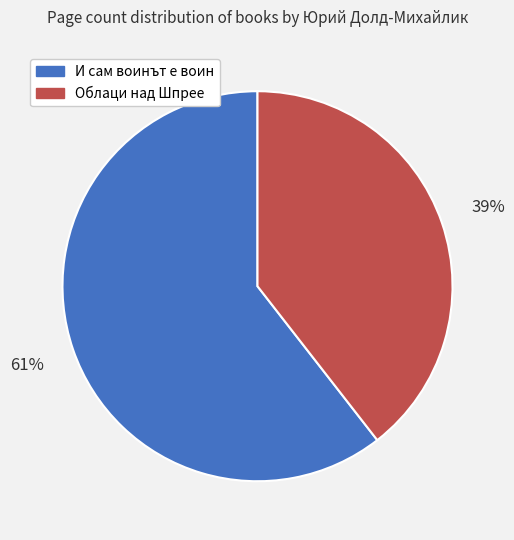

To the nearest percent, what is the average slice percentage?

50%